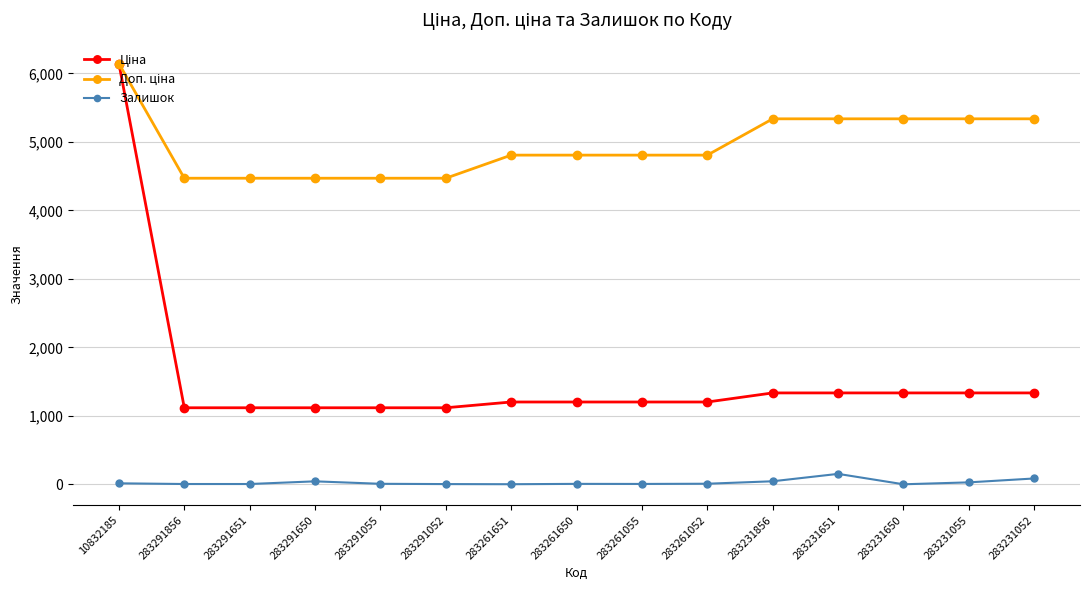

Which category has the highest value across all series?

10832185